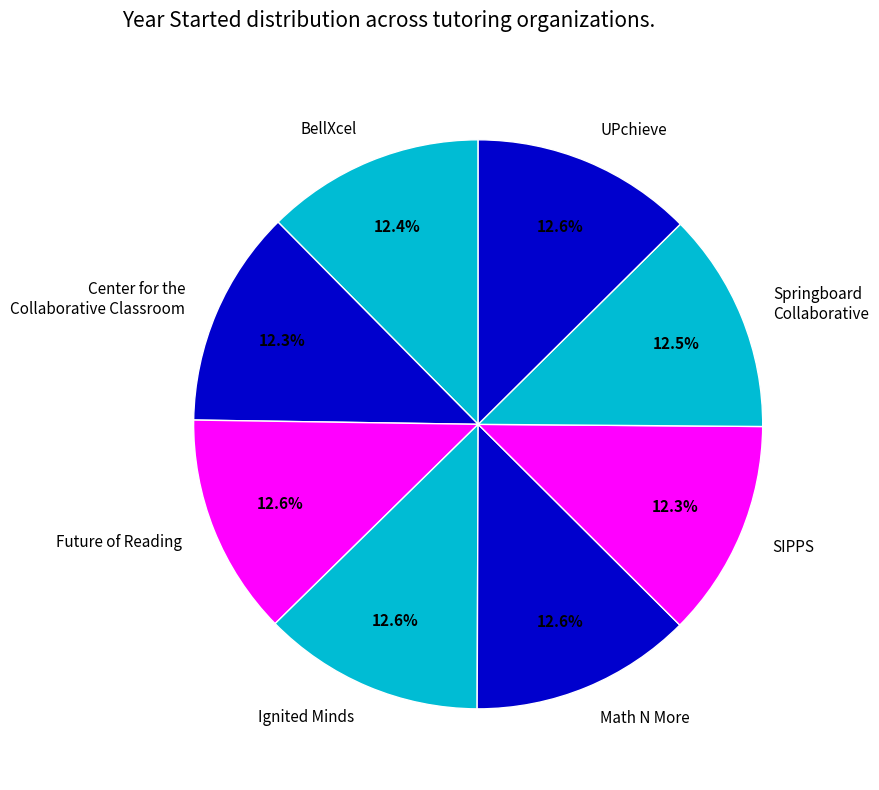

Combined, do SIPPS and Ignited Minds account for over 50%?

No